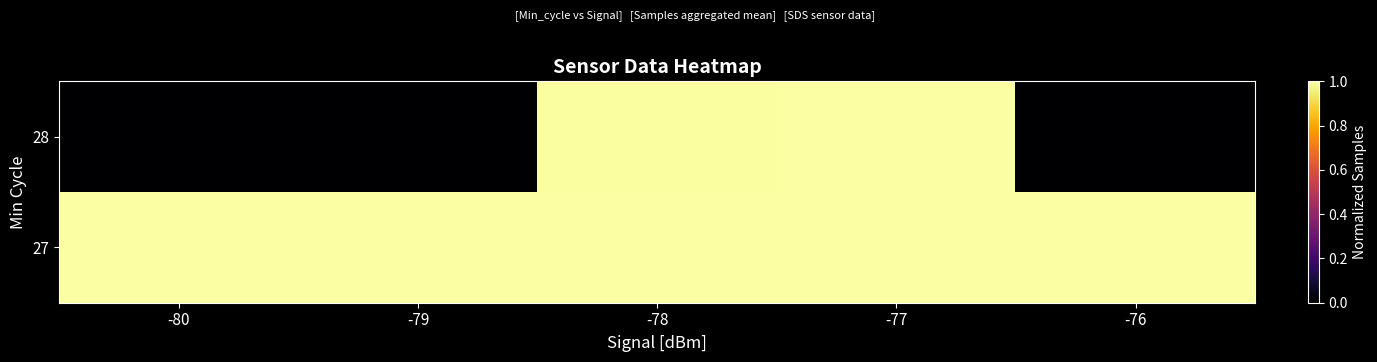

Reading right to left, extract all data points from this chart.

27: -76=1.0	-77=1.0	-78=1.0	-79=1.0	-80=1.0
28: -76=0.0	-77=1.0	-78=1.0	-79=0.0	-80=0.0